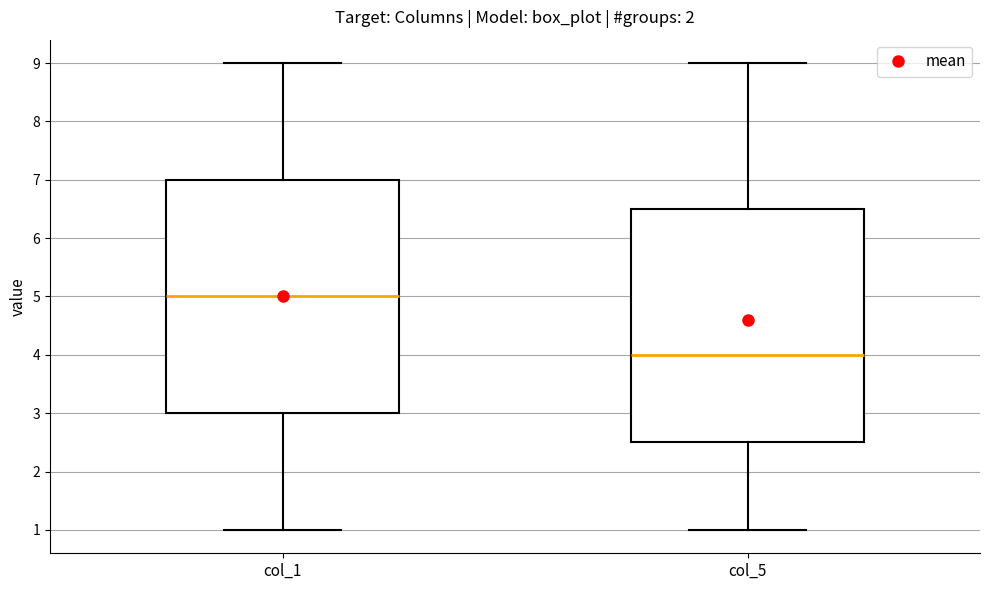

Where is the upper edge of the box for col_1 on the y-axis? The values are not printed on the chart, so give them approximately, as read against the axis.

7.0